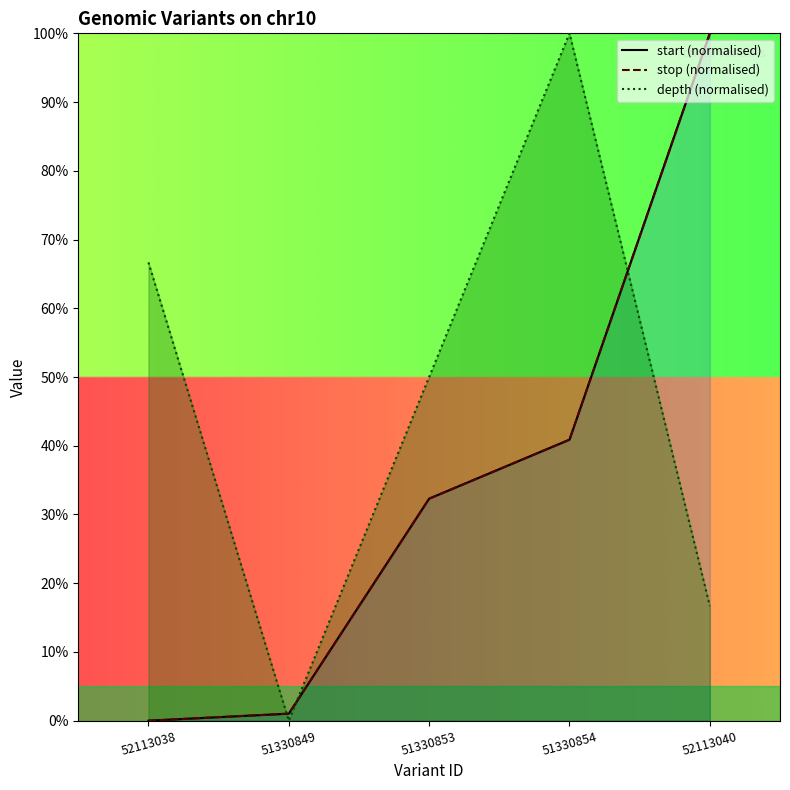

What is the average value of the stop_line series?

34.8